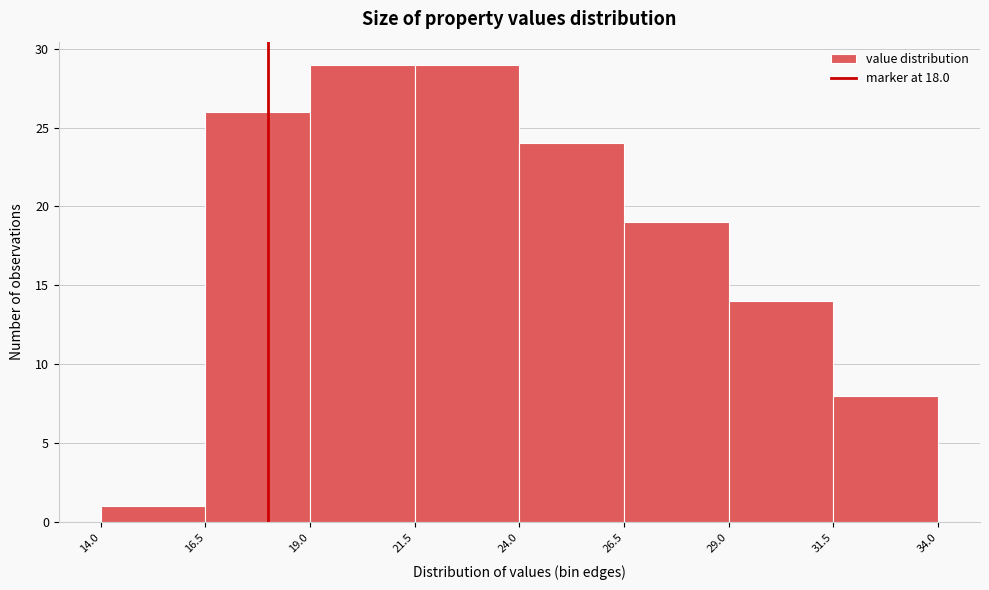

What is the height of the bar covering 16.5 to 19.0 on the x-axis? The values are not printed on the chart, so give them approximately, as read against the axis.

26